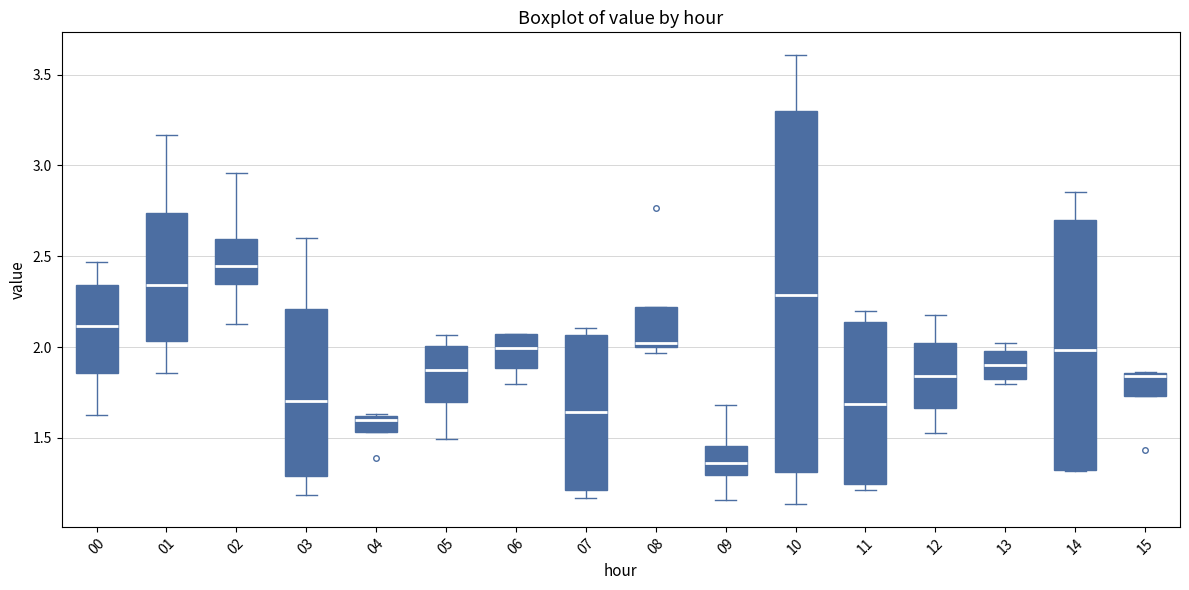

Reading left to right, read every box against the y-axis: the position of its median line, the range the box covers, and the ends of its whiskers. The values are not printed on the chart, so give them approximately, as read against the axis.

00: median 2.10, box 1.85 to 2.35, whiskers 1.60 to 2.45
01: median 2.35, box 2.05 to 2.75, whiskers 1.85 to 3.15
02: median 2.45, box 2.35 to 2.60, whiskers 2.10 to 2.95
03: median 1.70, box 1.30 to 2.20, whiskers 1.20 to 2.60
04: median 1.60 (just below the box's upper edge), box 1.55 to 1.60, whiskers 1.55 to 1.65
05: median 1.90, box 1.70 to 2.00, whiskers 1.50 to 2.05
06: median 2.00, box 1.90 to 2.05, whiskers 1.80 to 2.05
07: median 1.65, box 1.20 to 2.05, whiskers 1.15 to 2.10
08: median 2.00 (just above the box's lower edge), box 2.00 to 2.20, whiskers 1.95 to 2.20
09: median 1.35, box 1.30 to 1.45, whiskers 1.15 to 1.70
10: median 2.30, box 1.30 to 3.30, whiskers 1.15 to 3.60
11: median 1.70, box 1.25 to 2.15, whiskers 1.20 to 2.20
12: median 1.85, box 1.65 to 2.00, whiskers 1.55 to 2.20
13: median 1.90, box 1.85 to 2.00, whiskers 1.80 to 2.00 (just above the box's upper edge)
14: median 2.00, box 1.30 to 2.70, whiskers 1.30 to 2.85
15: median 1.85 (just below the box's upper edge), box 1.75 to 1.85, whiskers 1.75 to 1.85